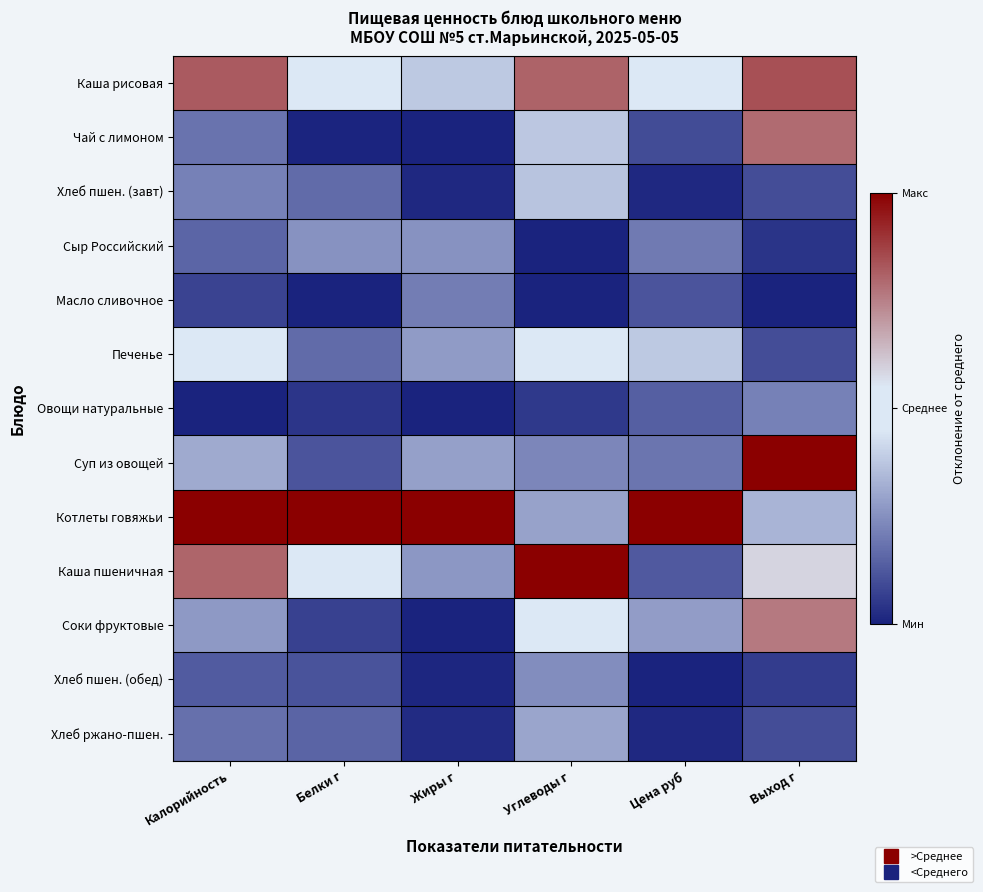

Which has a higher value, Калорийность or Выход г?

Выход г